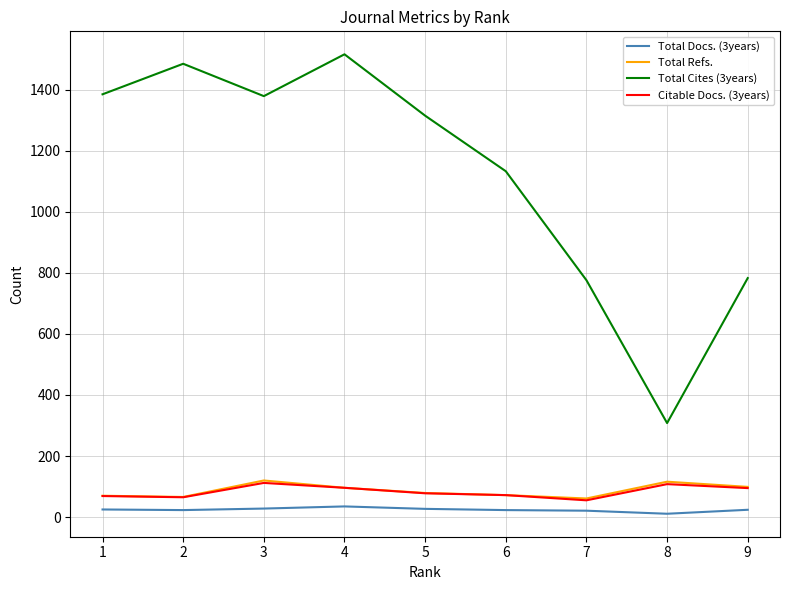

True or false: Citable Docs. (3years) and Total Docs. (3years) cross at least once.

False